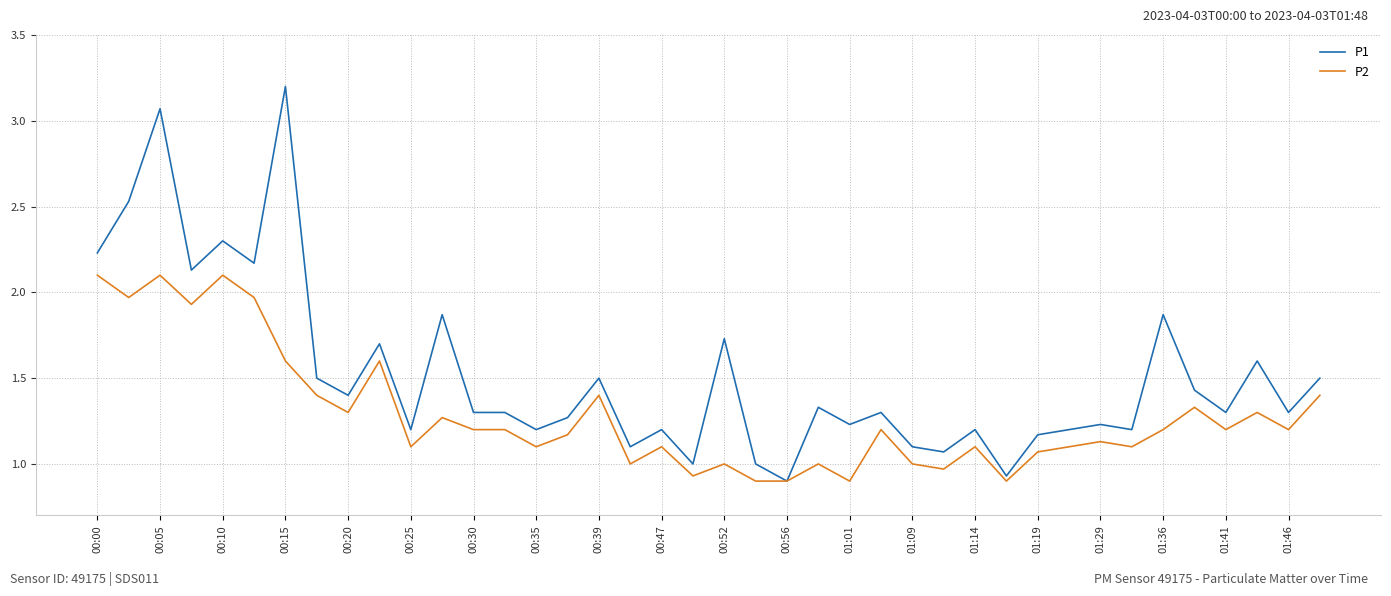

Which series has the largest range (max minus min)?

P1